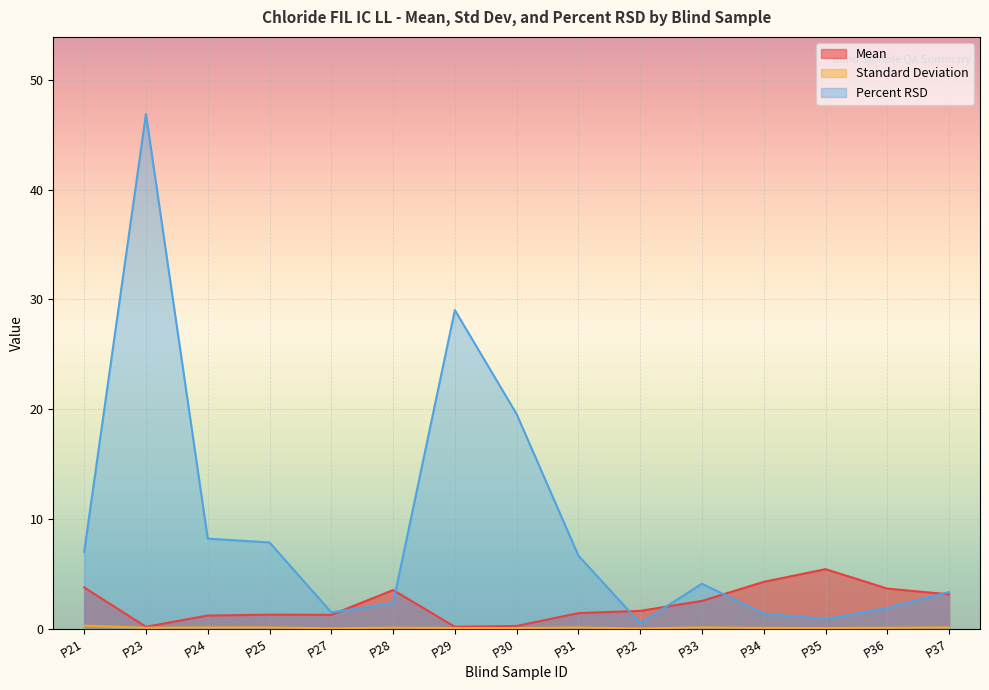

Is the value of Mean at P36 greater than the value of Standard Deviation at P37?

Yes